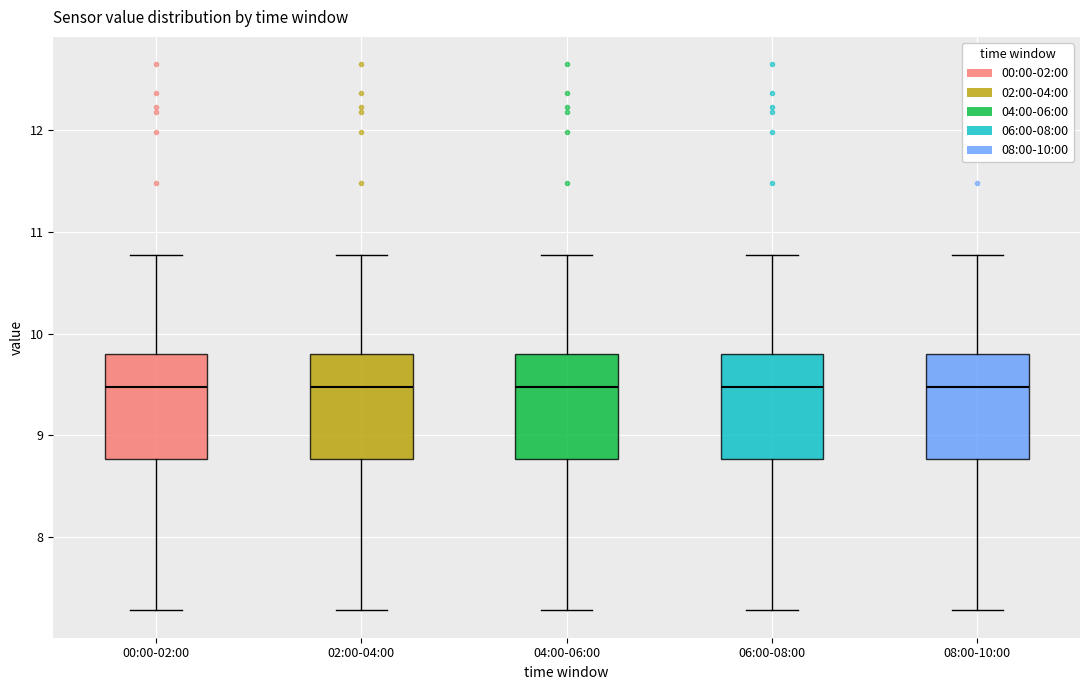

Where is the upper edge of the box for 02:00-04:00 on the y-axis? The values are not printed on the chart, so give them approximately, as read against the axis.

9.8